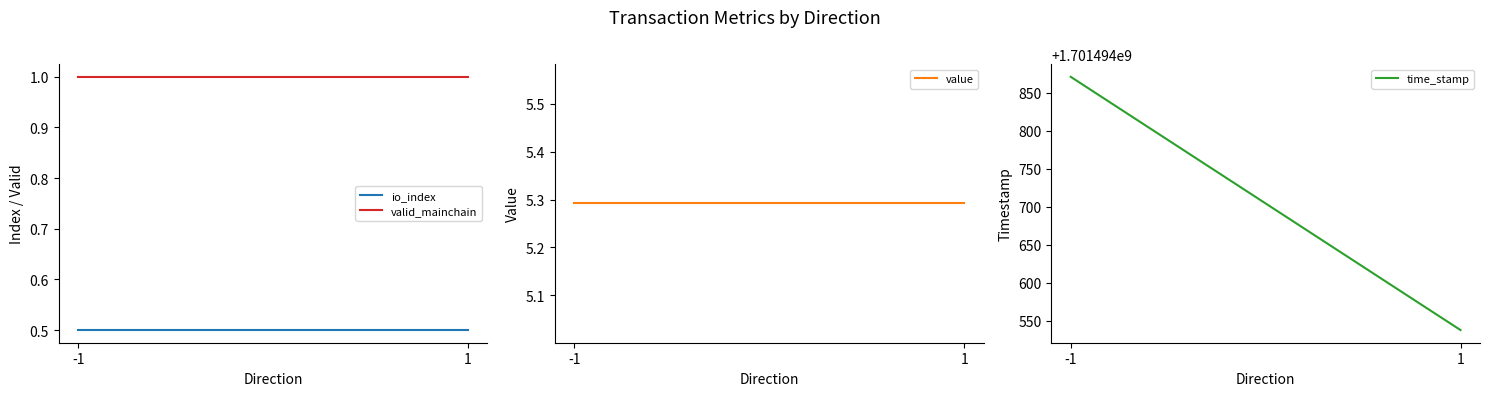

Between 1 and -1, which is larger?

1